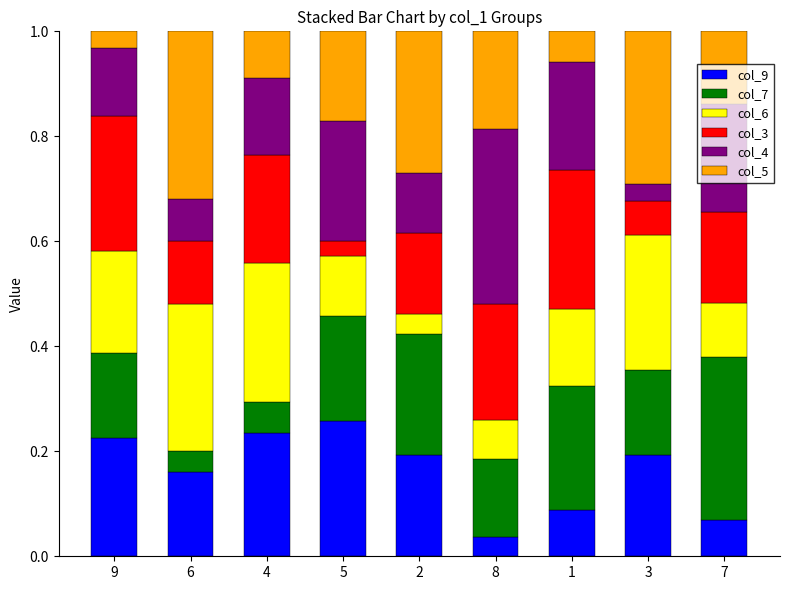

How many col_9 values are between 0 and 1?

9